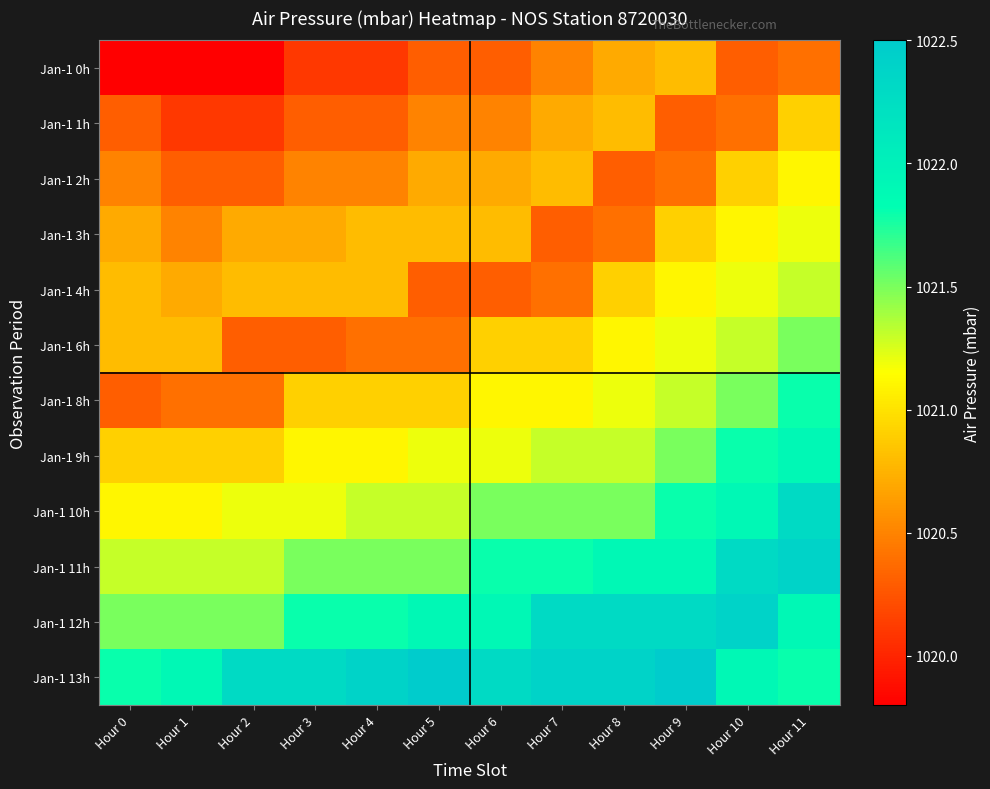

List the series in order of their peak value, highest first.

Jan-1 13h, Jan-1 11h, Jan-1 12h, Jan-1 10h, Jan-1 9h, Jan-1 8h, Jan-1 6h, Jan-1 4h, Jan-1 3h, Jan-1 2h, Jan-1 1h, Jan-1 0h